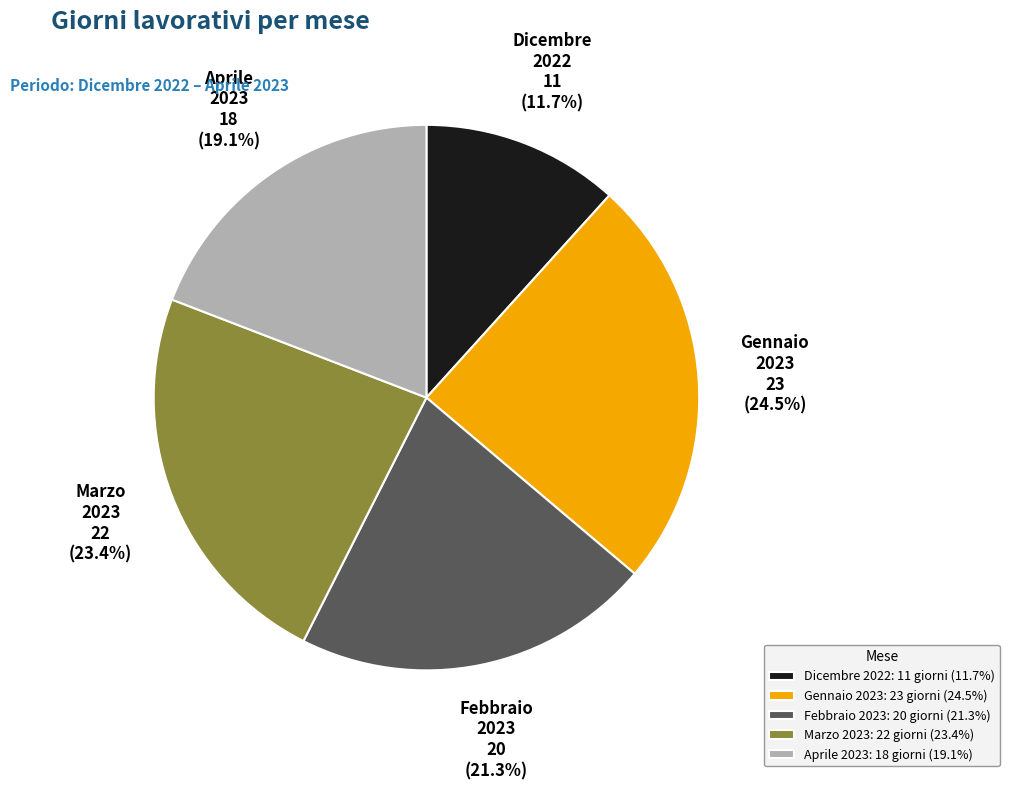

Which slice is the largest?

Gennaio 2023